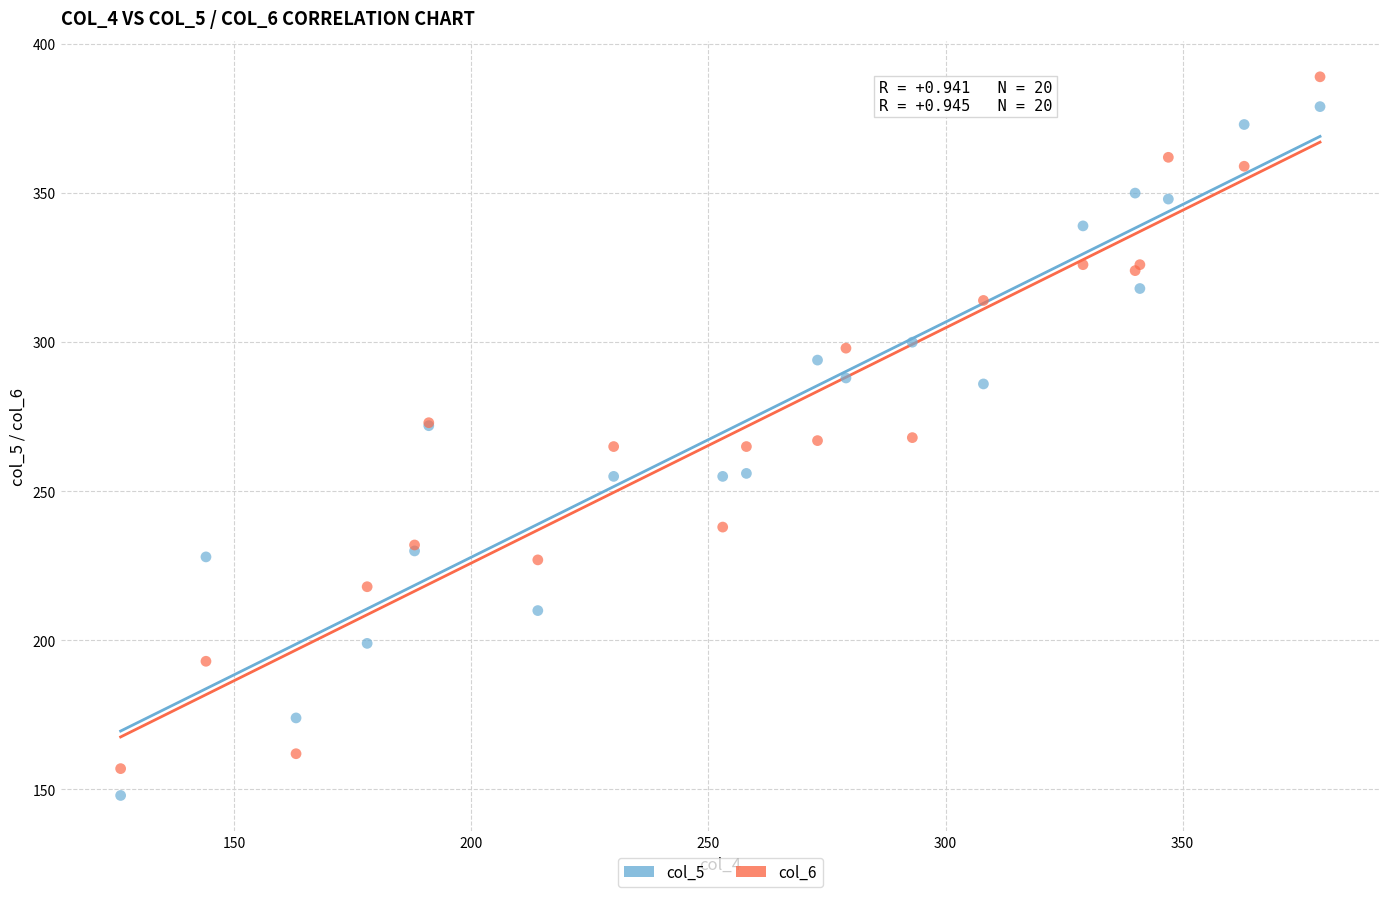

Which series has the largest Y range (max minus min)?

col_6